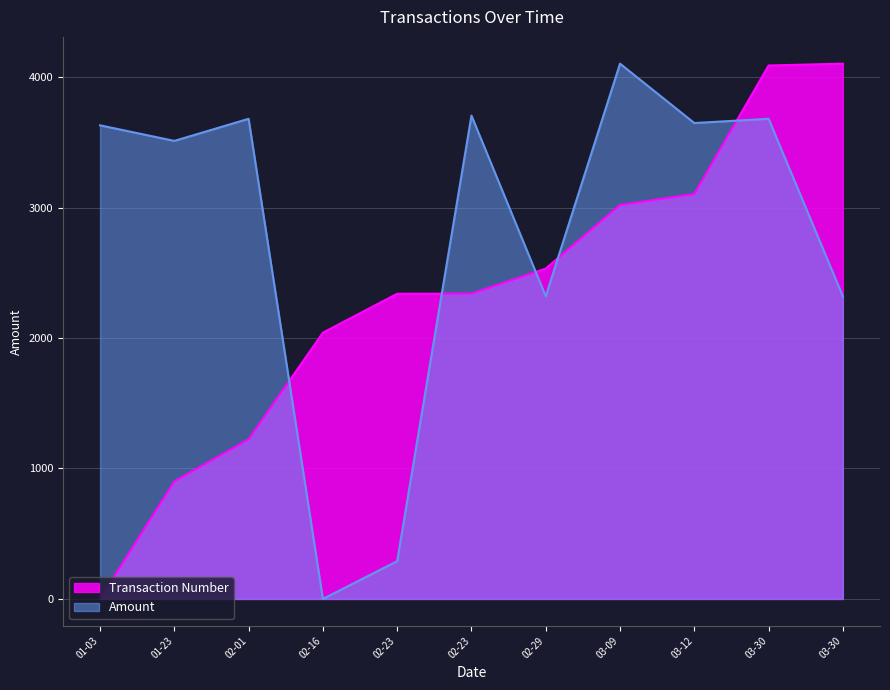

Count the number of data series in this chart.

2